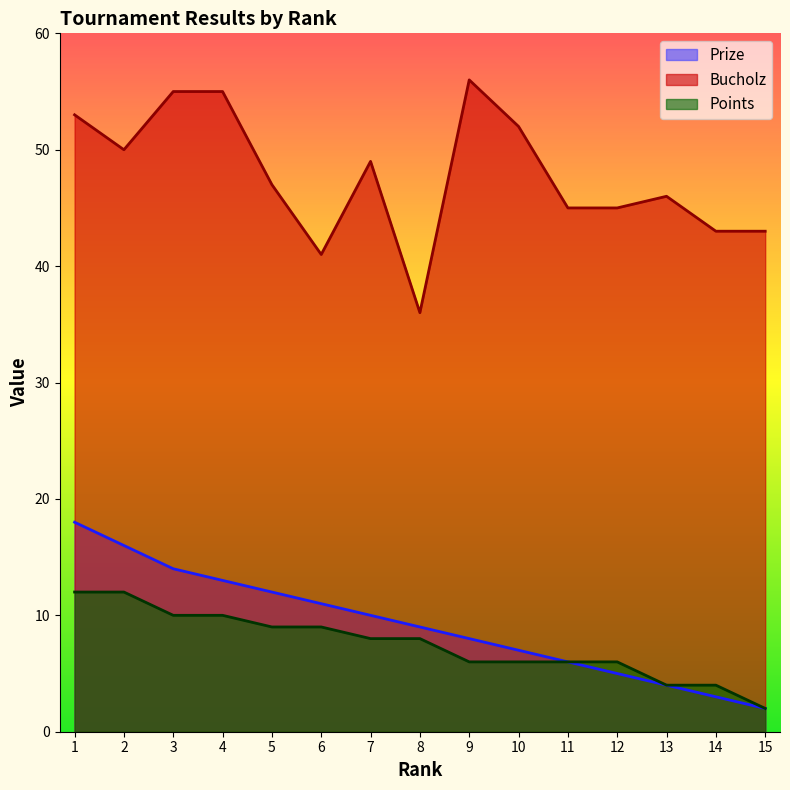

Which category has the highest value in the Points series?

1